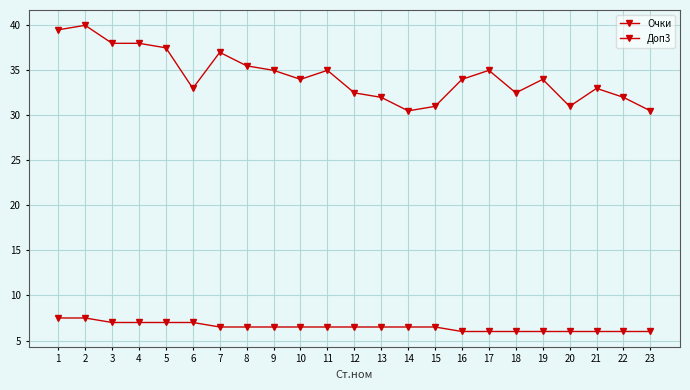

How many data points does each series have?

23